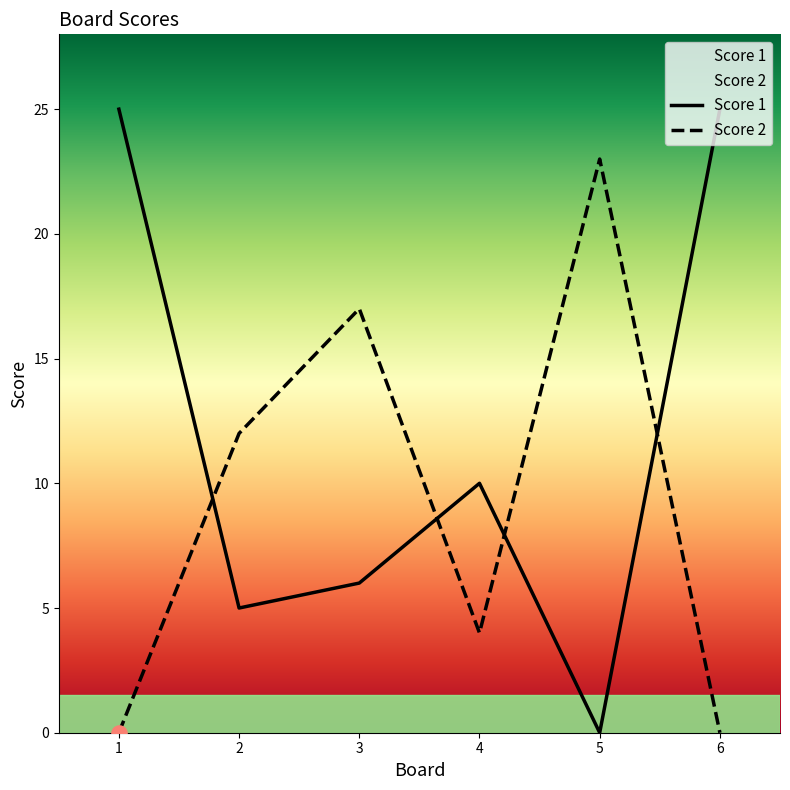

What are all the series names shown in the legend?

Score 1, Score 2